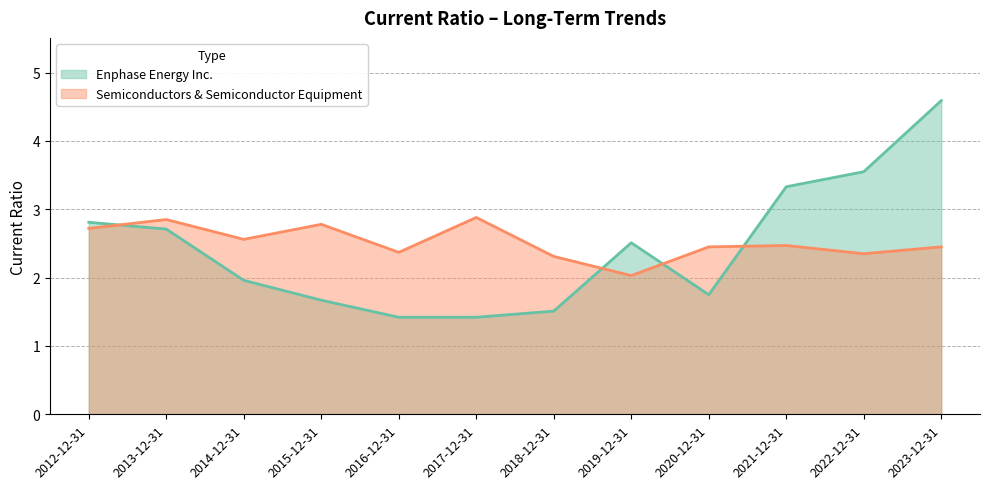

What is the label of the 4th point from the left?

2015-12-31